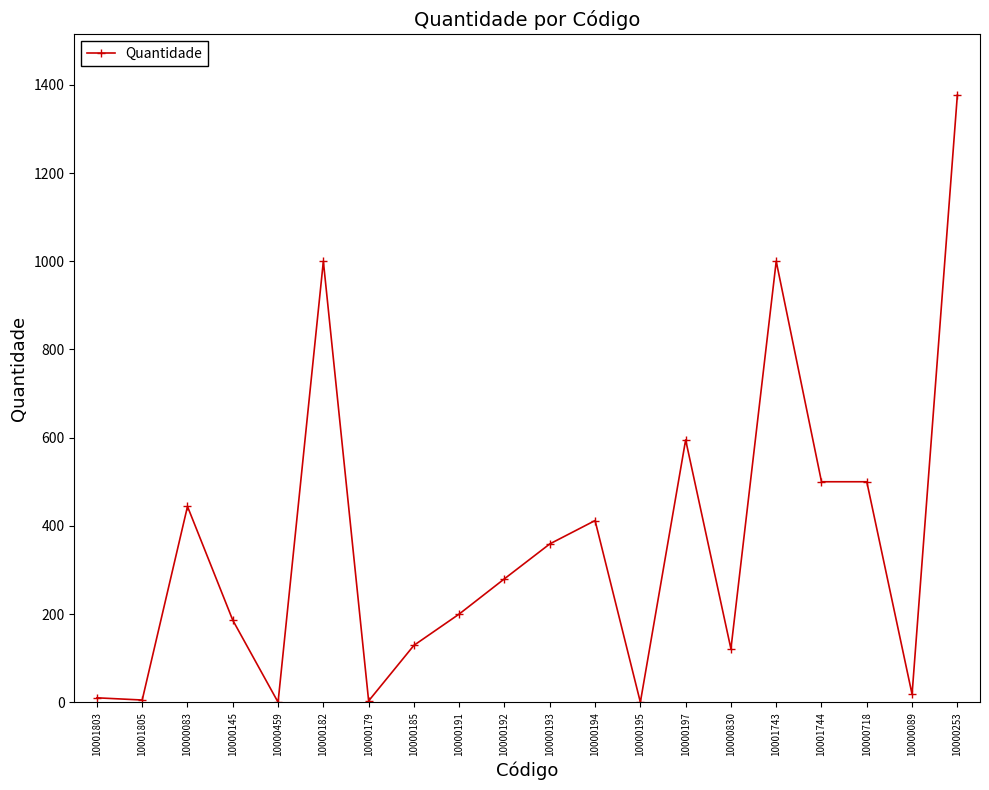

What is the approximate value at 10000194?

412